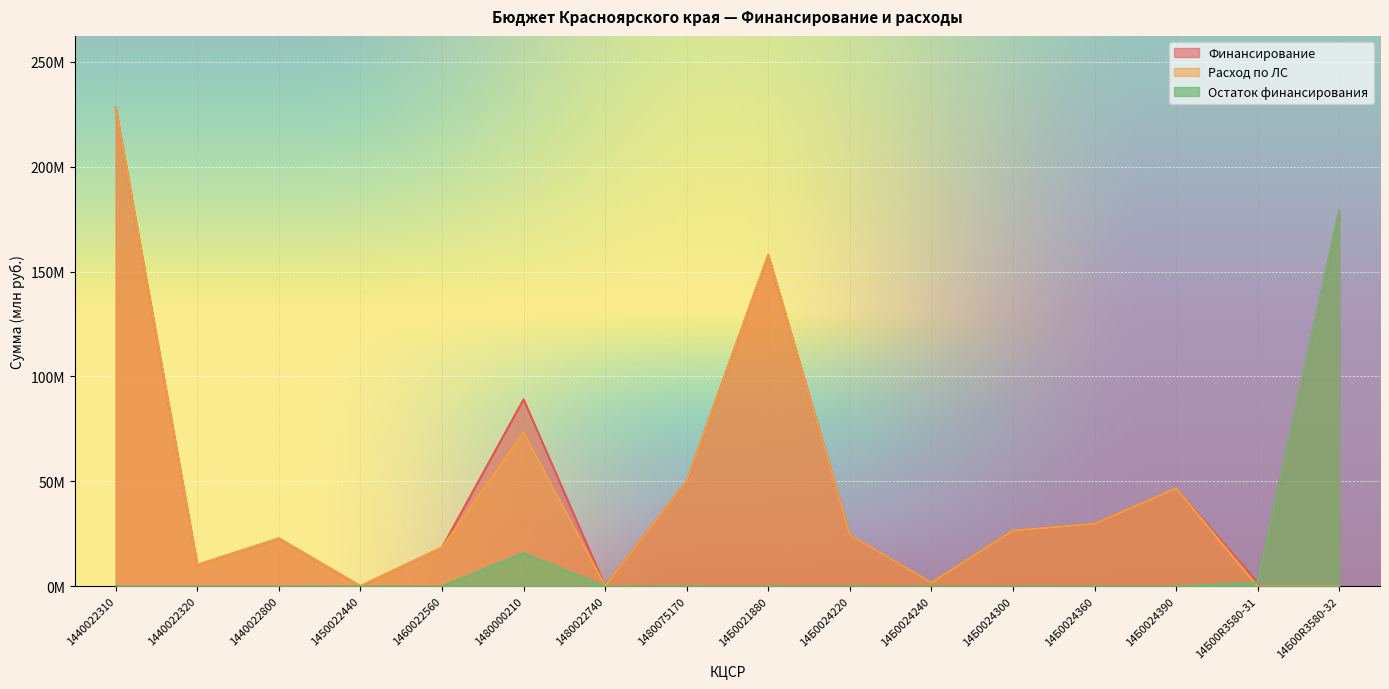

What is the difference between the highest and lowest values at 14Б00R3580-32?

178.8